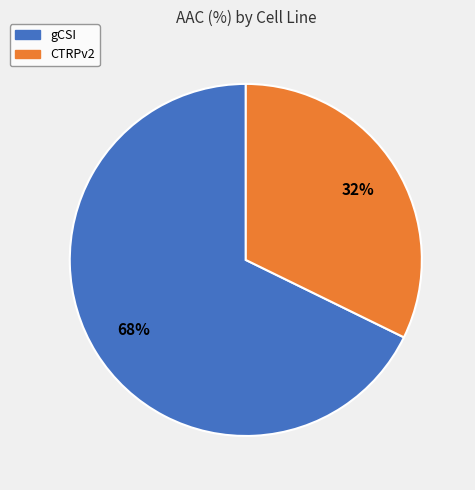

To the nearest percent, what portion does CTRPv2 represent?

32%